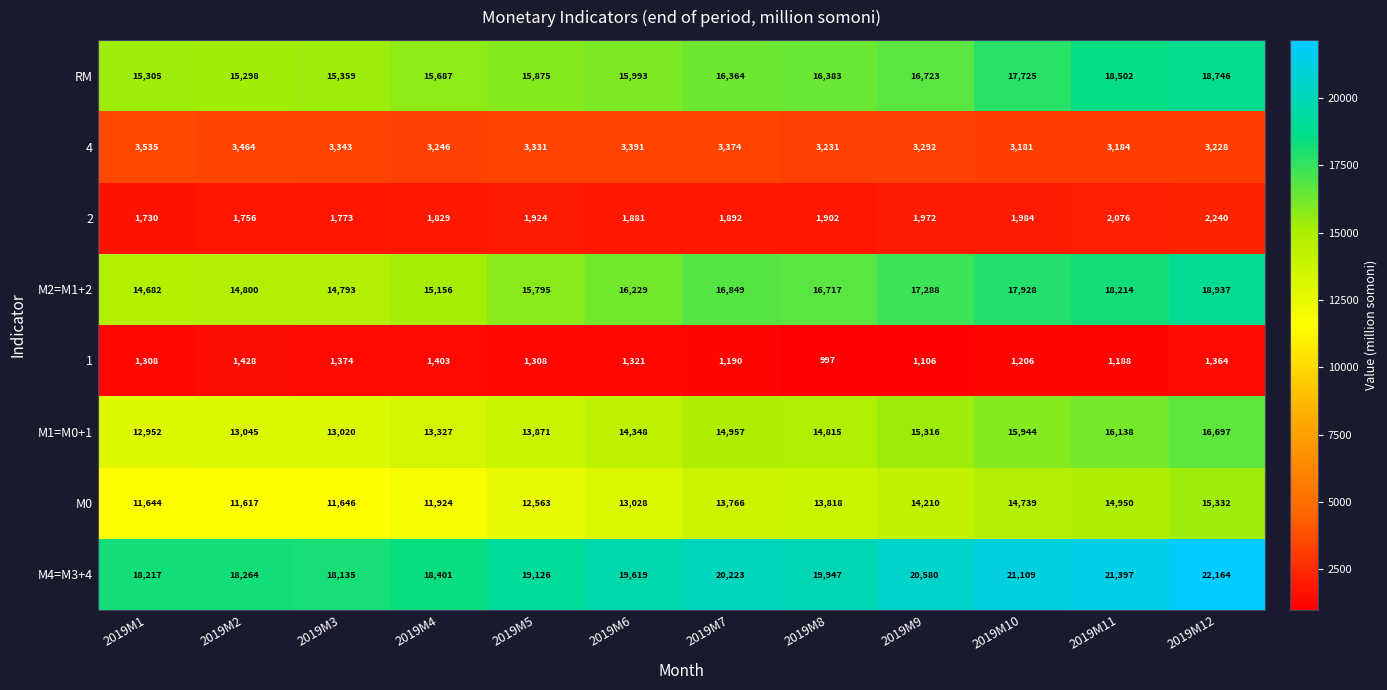

Which series has the largest range (max minus min)?

М2=M1+2